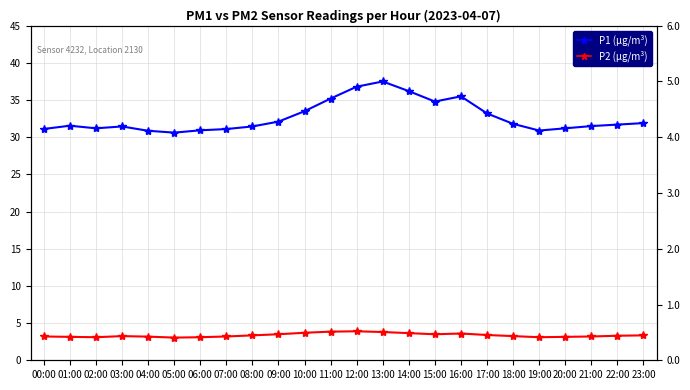

Is the value of P1 (µg/m³) at 09:00 greater than the value of P2 (µg/m³) at 03:00?

Yes